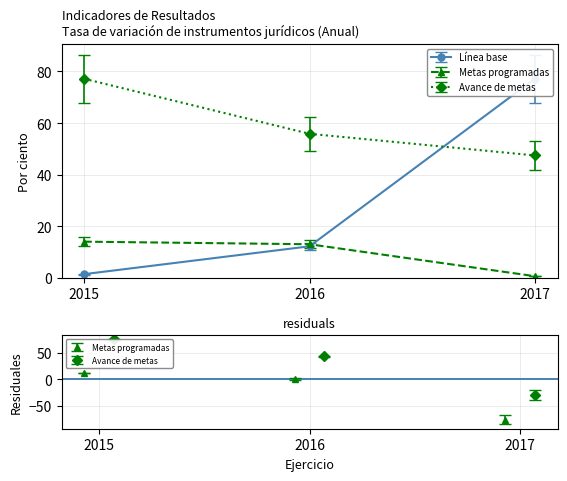

Which series changed the most between 2016 and 2017?

Línea base